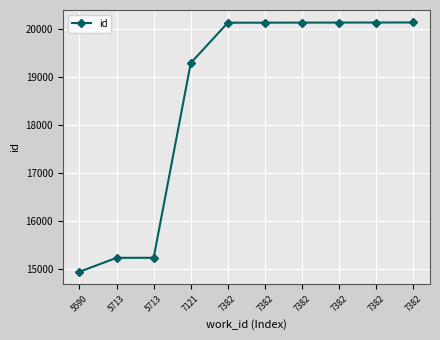

Count the number of data series in this chart.

1